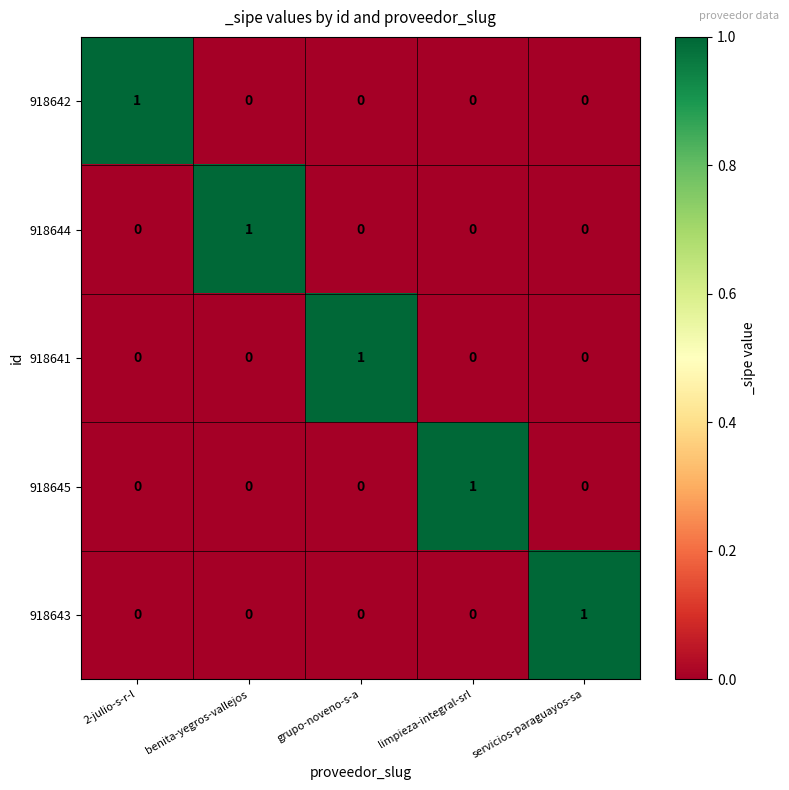

The 918642 series shows 1 at 2-julio-s-r-l. True or false?

True